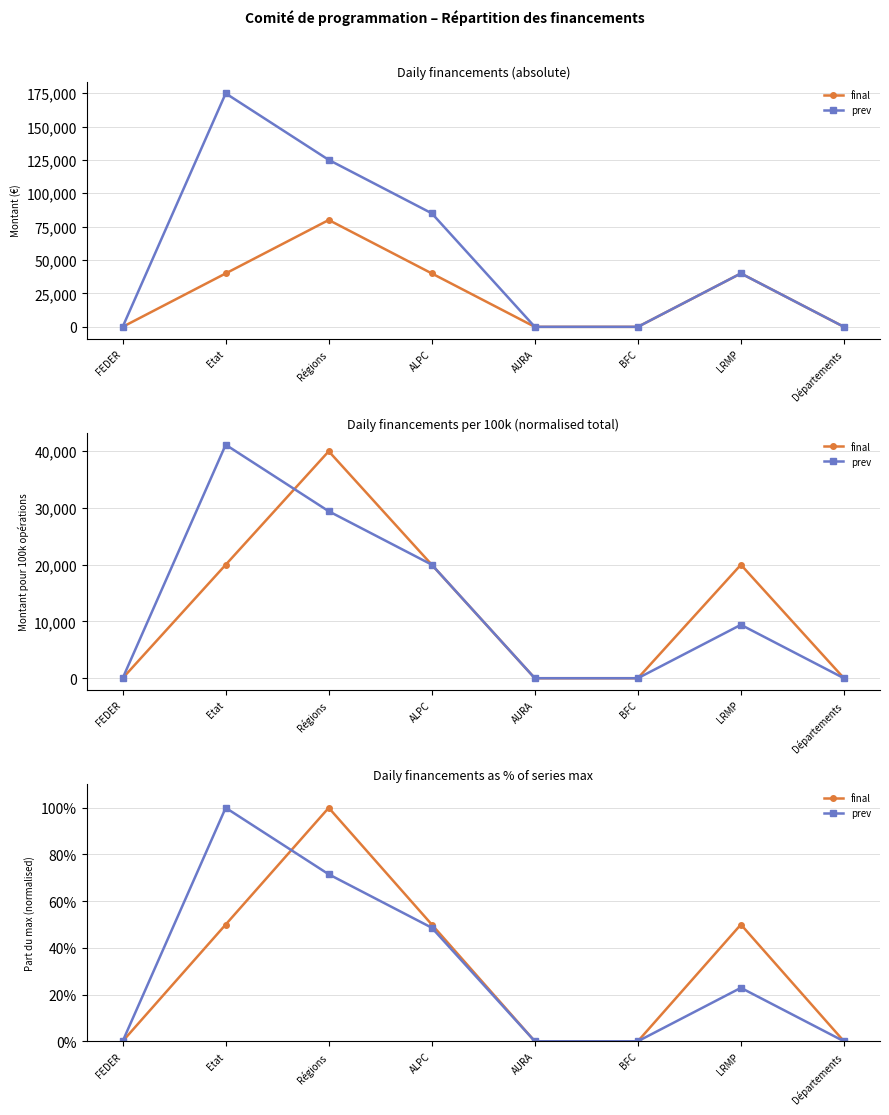

What are all the series names shown in the legend?

final, prev